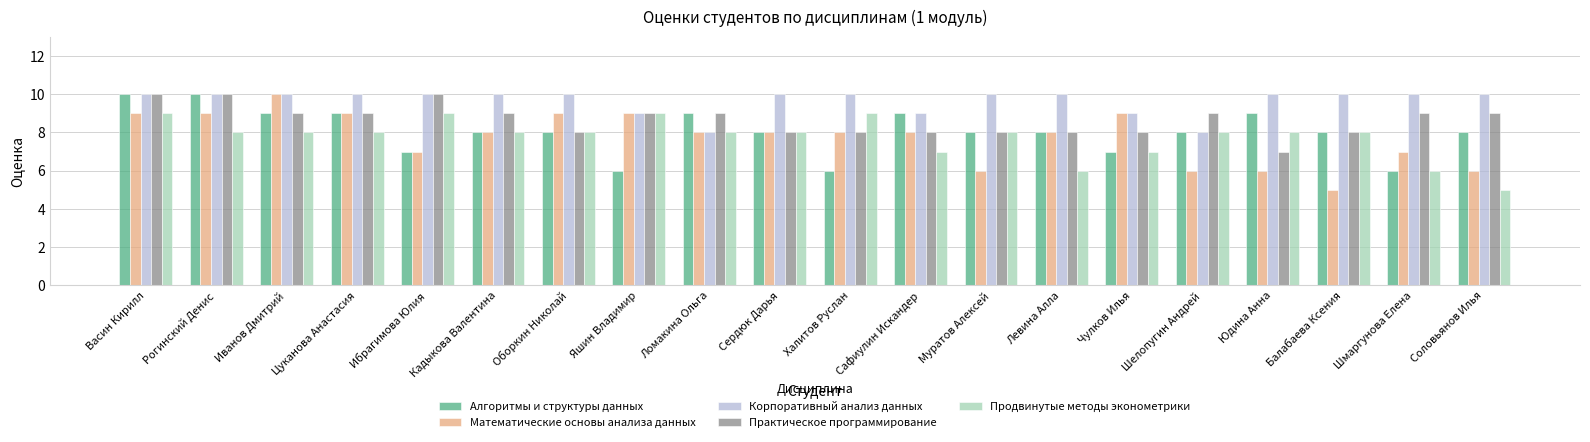

What is the label of the 8th bar from the right?

Муратов Алексей